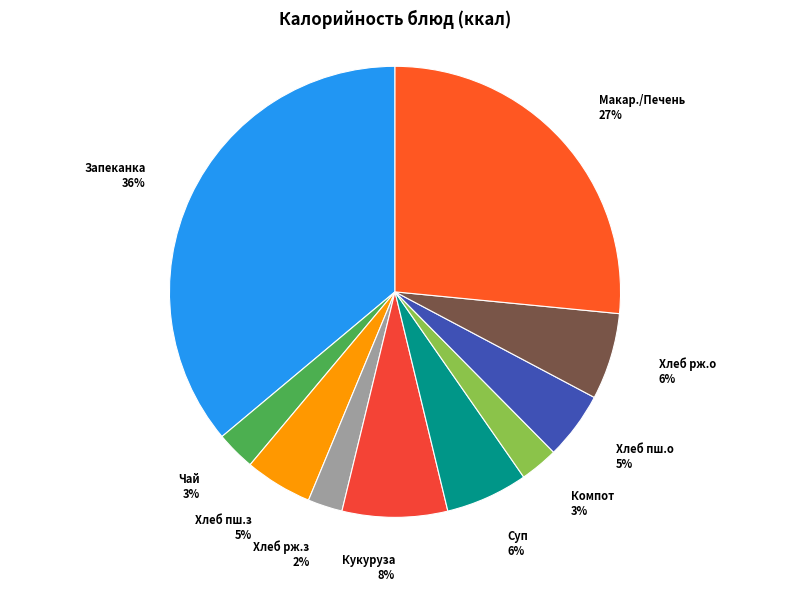

How many segments does this pie chart have?

10